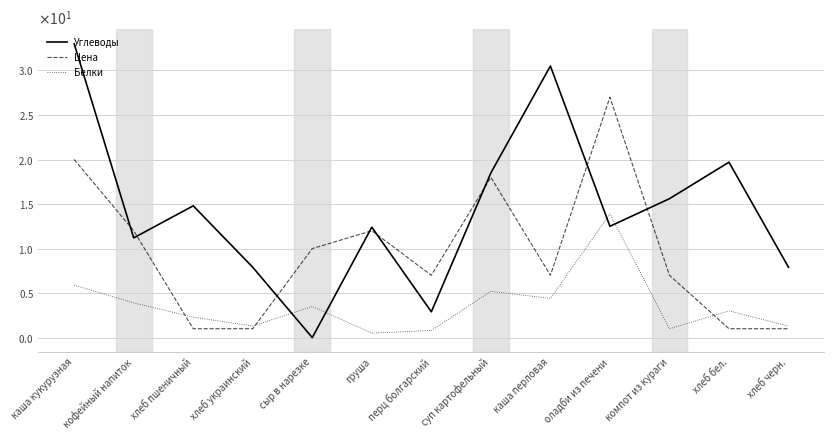

At which label does Цена first exceed 7?

каша кукурузная